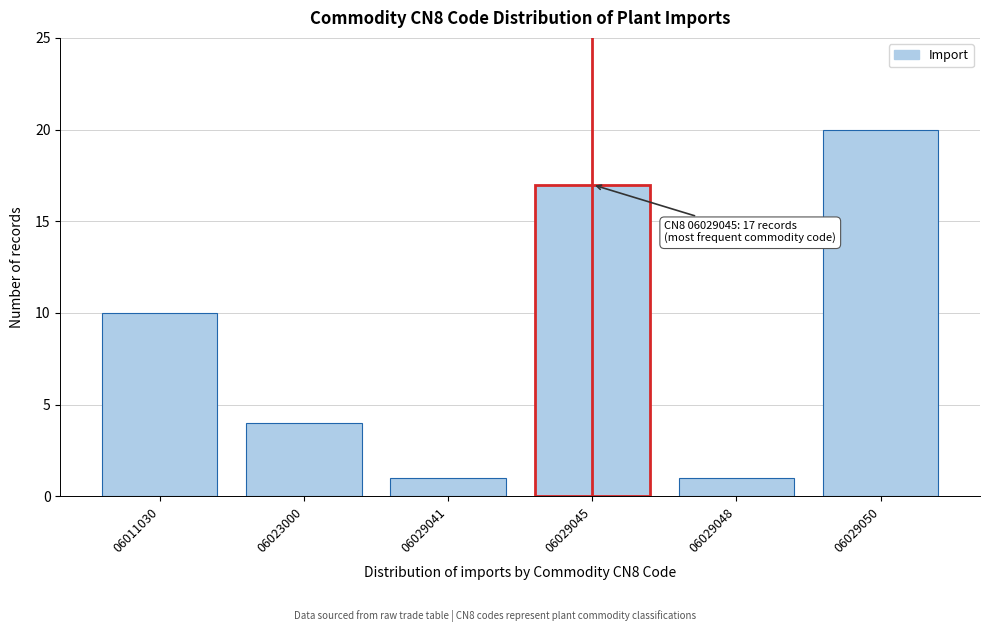

Reading left to right, list all the values displayed in this chart.

06011030=10	06023000=4	06029041=1	06029045=17	06029048=1	06029050=20